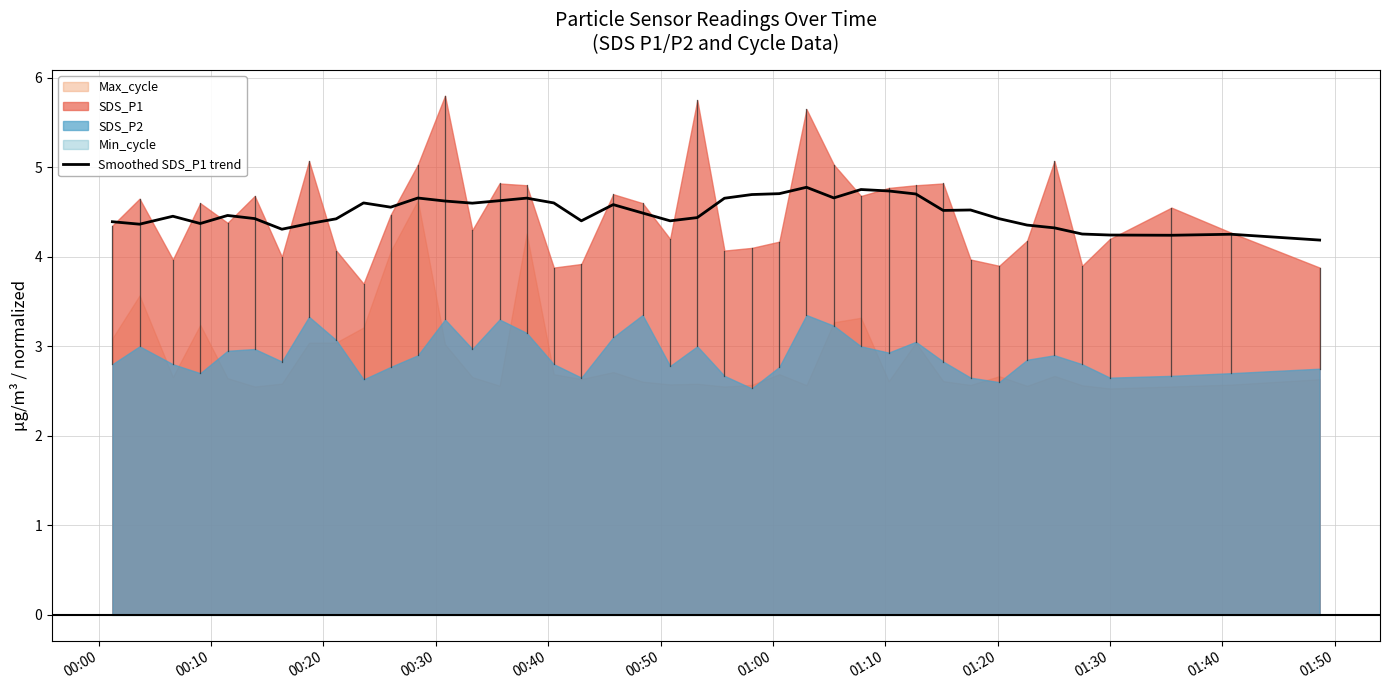

What is the highest value of the Smoothed SDS_P1 trend series?

4.8